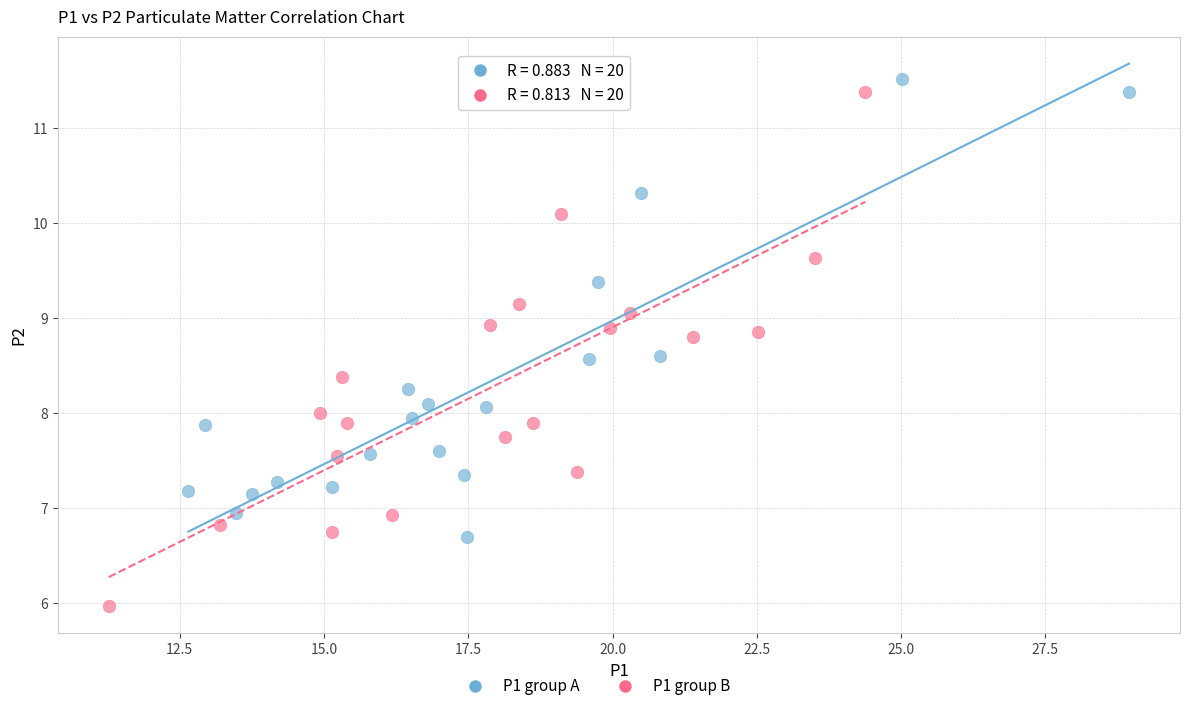

Which series reaches the minimum Y coordinate?

P1 group B